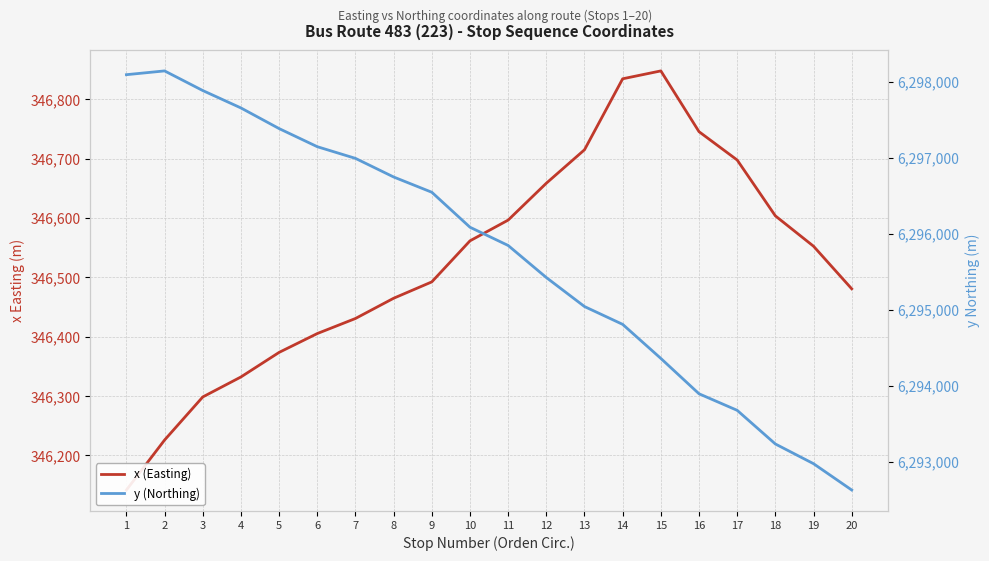

What is the minimum value shown in the chart?

346141.7